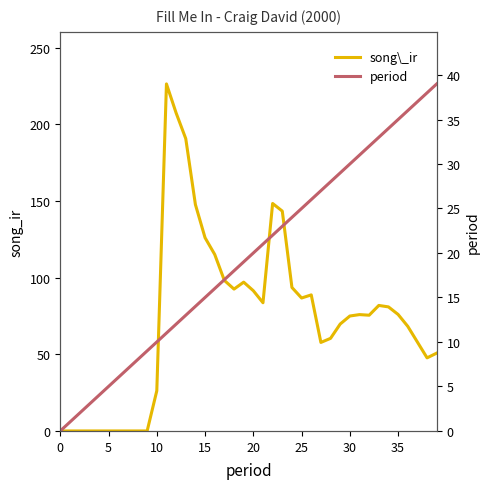

True or false: period has more than 1 points higher than both neighbors.

False